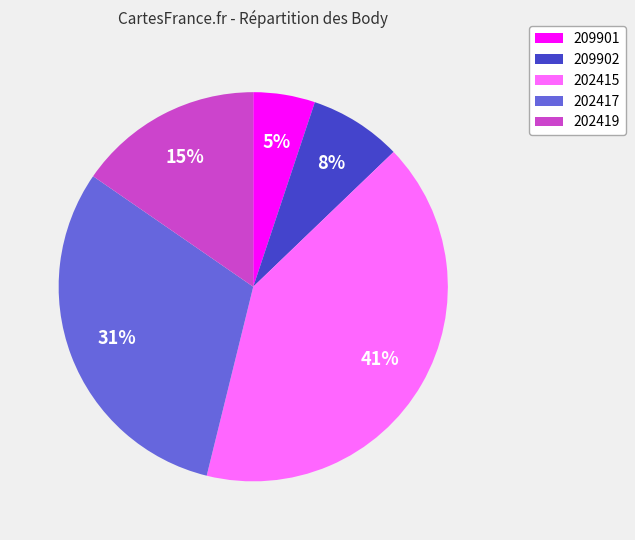

Between 209902 and 202417, which is larger?

202417